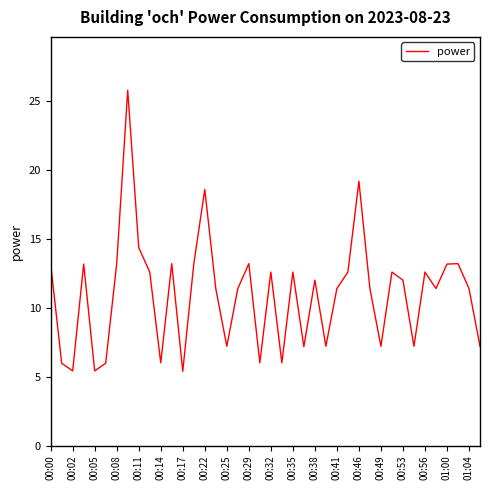

What is the maximum value shown in the chart?

25.8